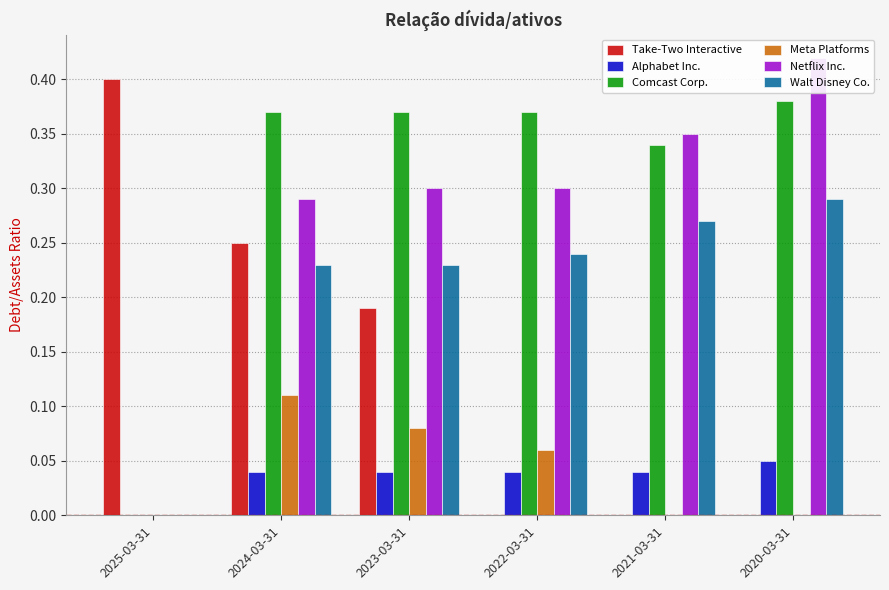

Which series has the widest spread of values?

Netflix Inc.